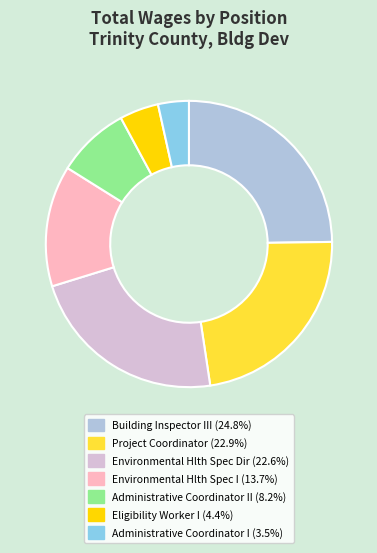

Does any single category account for the majority?

No